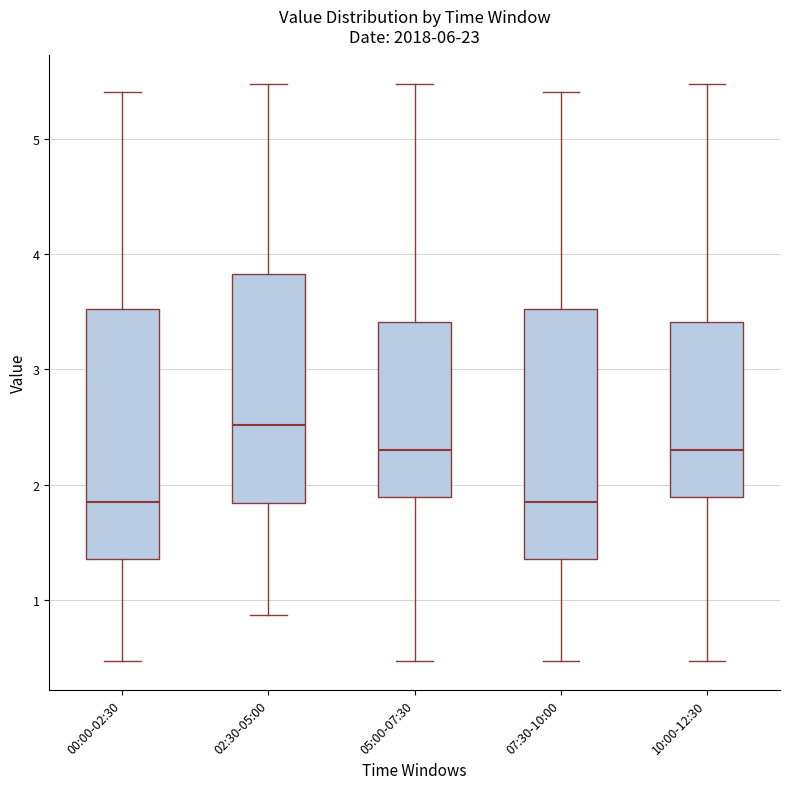

Reading left to right, transcribe this box plot: for each box, give where its median line is, the range the box spans, and where its two whiskers end, as read against the y-axis. The values are not printed on the chart, so give them approximately, as read against the axis.

00:00-02:30: median 1.9, box 1.4 to 3.5, whiskers 0.5 to 5.4
02:30-05:00: median 2.5, box 1.8 to 3.8, whiskers 0.9 to 5.5
05:00-07:30: median 2.3, box 1.9 to 3.4, whiskers 0.5 to 5.5
07:30-10:00: median 1.9, box 1.4 to 3.5, whiskers 0.5 to 5.4
10:00-12:30: median 2.3, box 1.9 to 3.4, whiskers 0.5 to 5.5